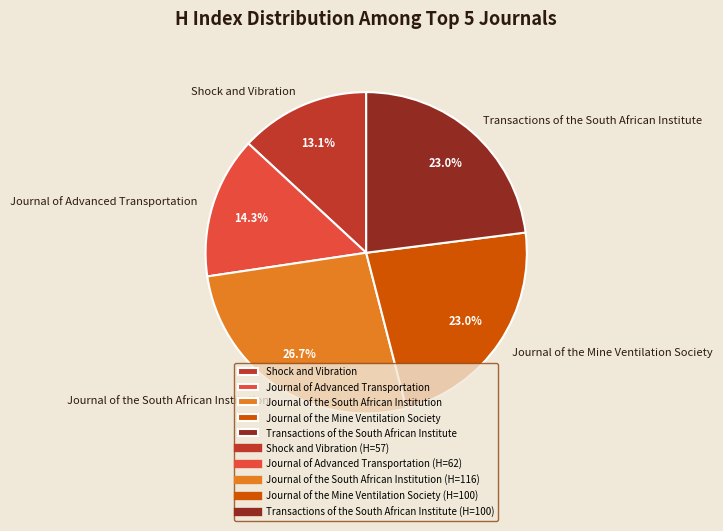

Count the number of slices in the pie.

5